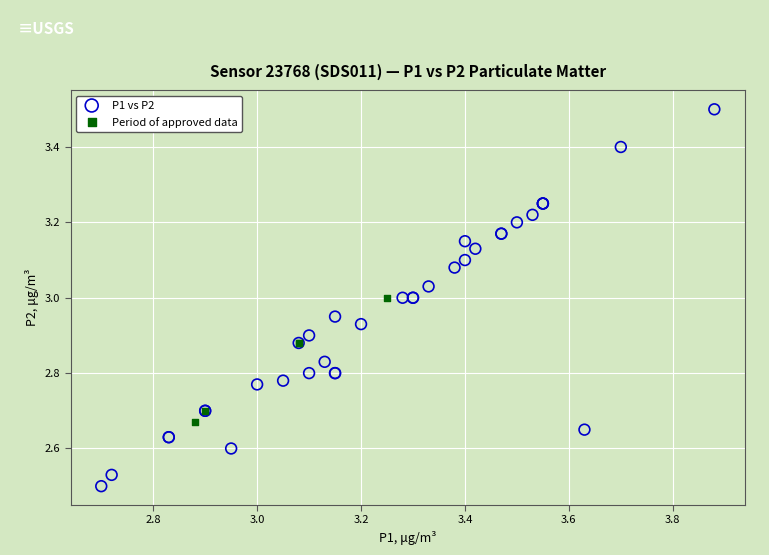

Which series reaches the maximum Y coordinate?

P1 vs P2